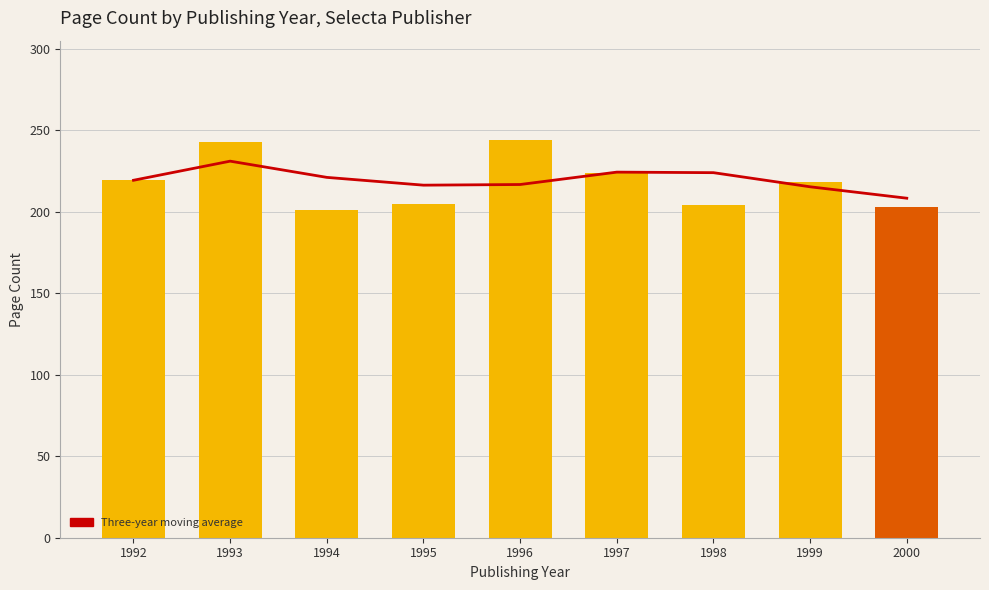

What is the average value of the Avg Page Count series?

217.9